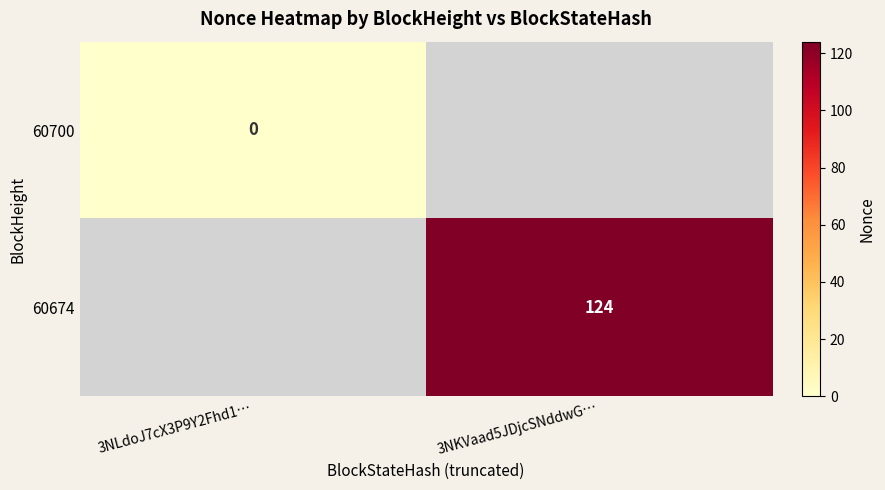

The value of 60674 at 3NKVaad5JDjcSNddwG… is 124.0. True or false?

True